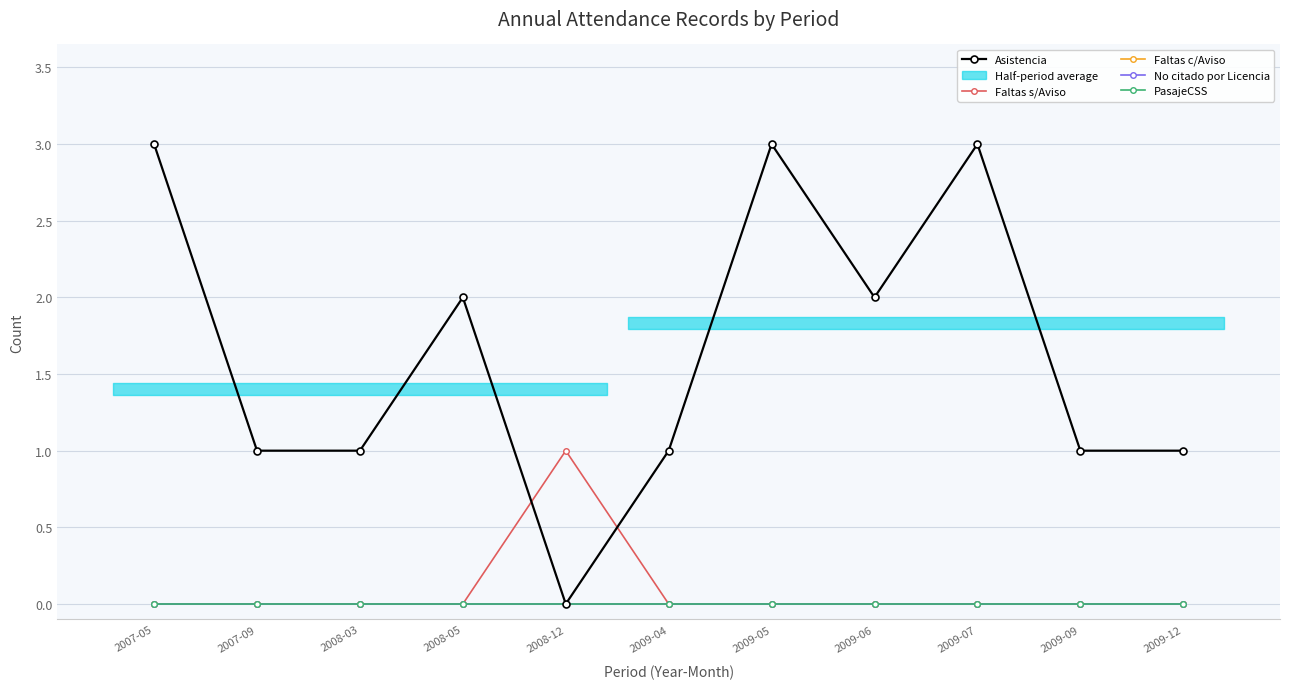

What is the difference between the highest and lowest values at 2007-09?

1